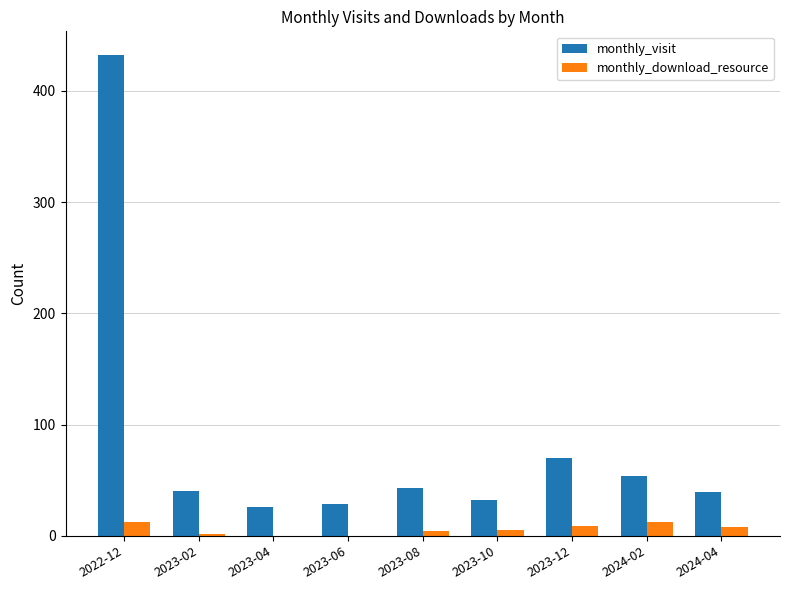

Which series has the largest total across all categories?

monthly_visit